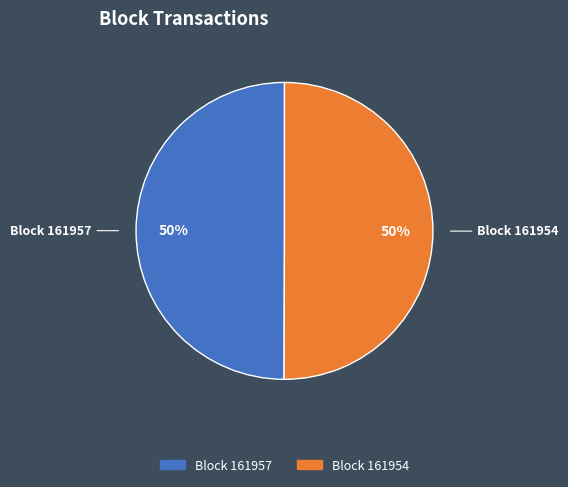

To the nearest percent, what is the average slice percentage?

50%